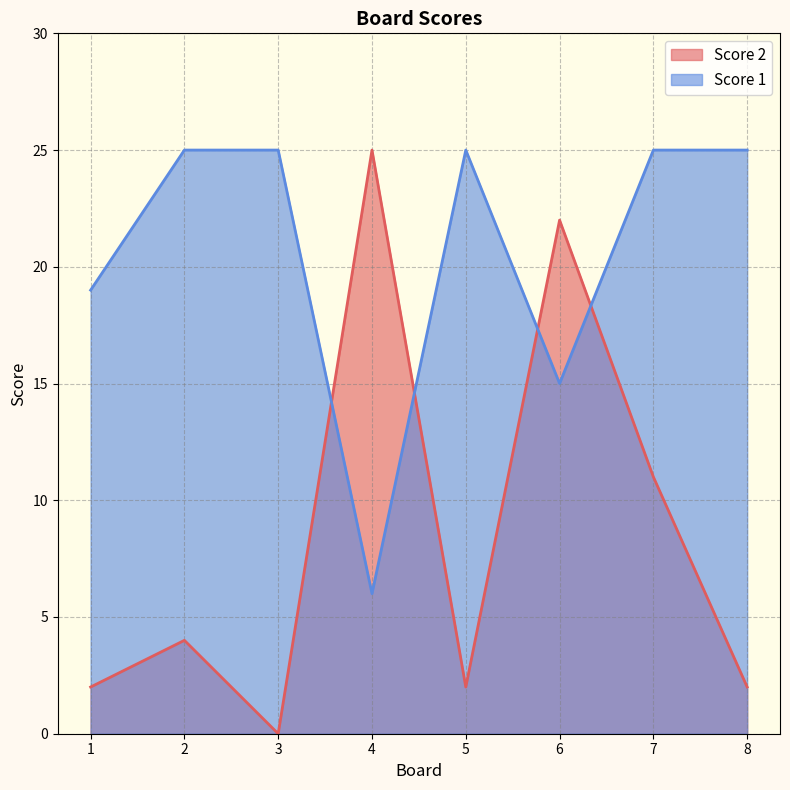

How many interior local valleys does the Score 2 series have?

2